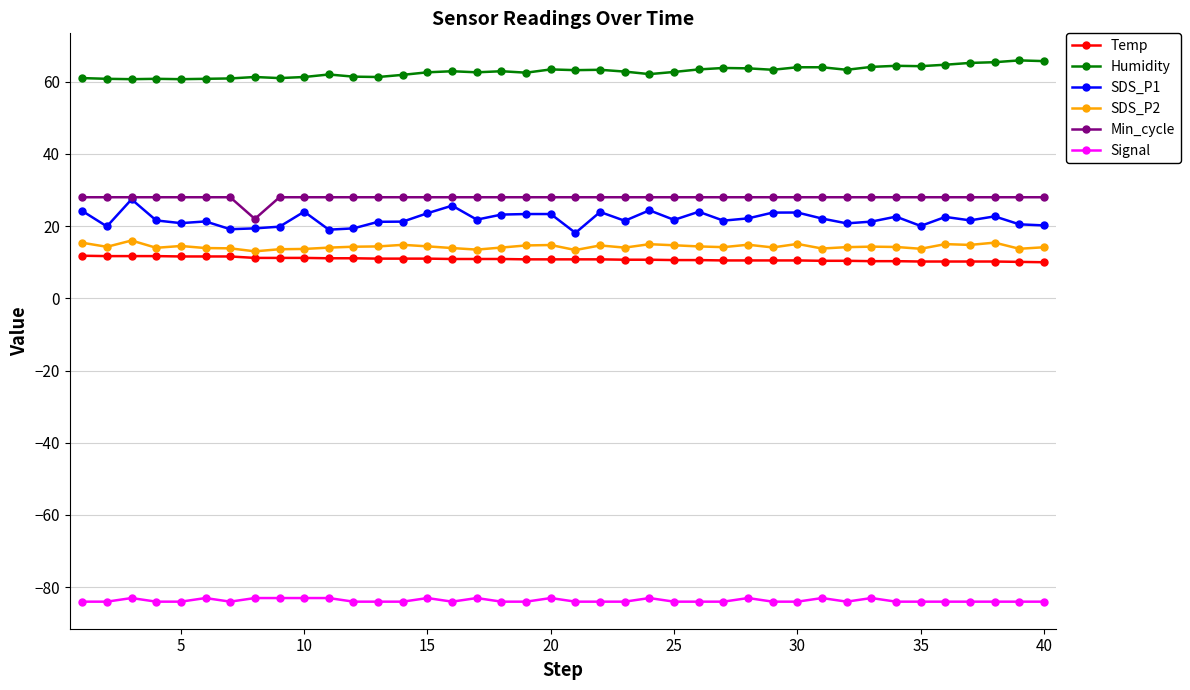

True or false: Temp and SDS_P1 intersect in this chart.

False